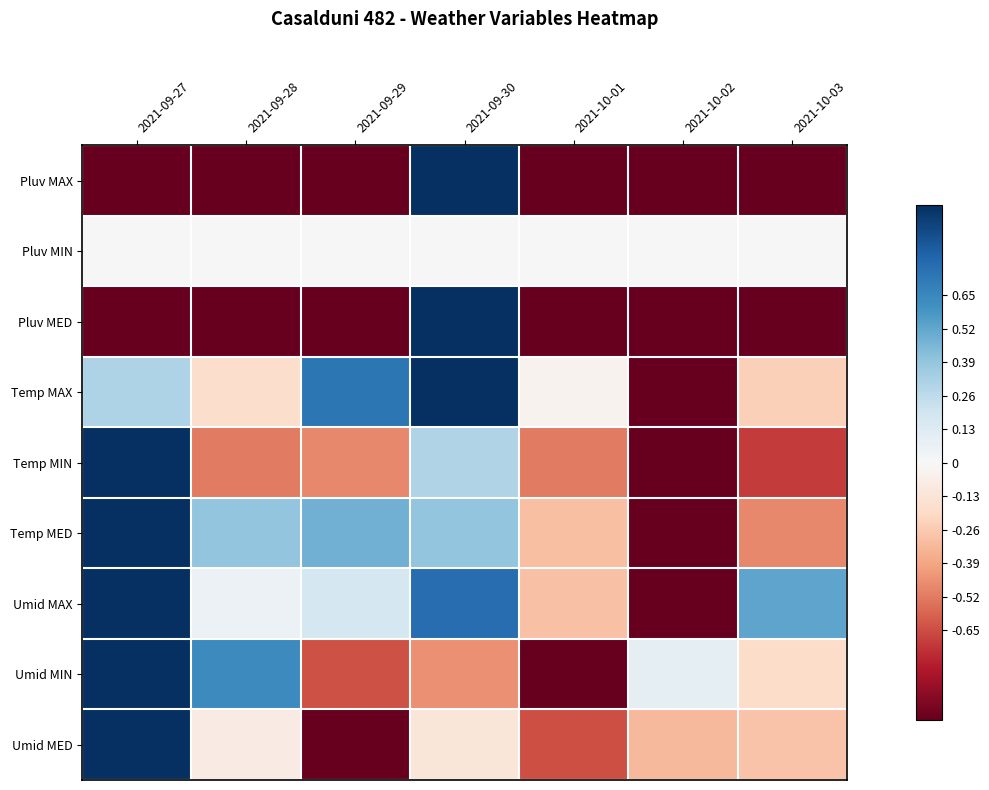

Which has a higher value, 2021-09-28 or 2021-10-02?

2021-09-28